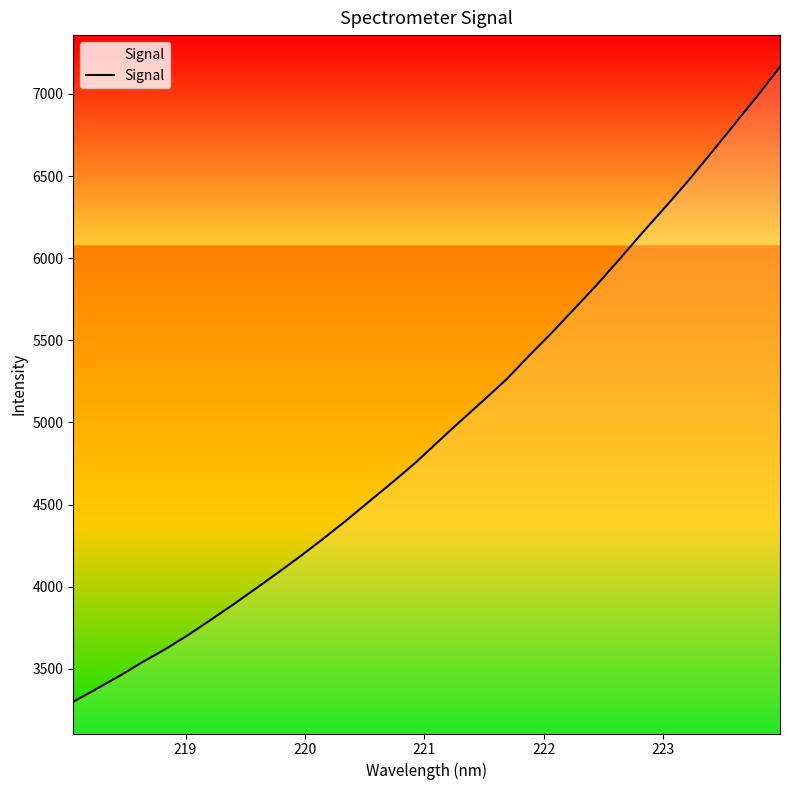

What is the minimum value shown in the chart?

3299.7